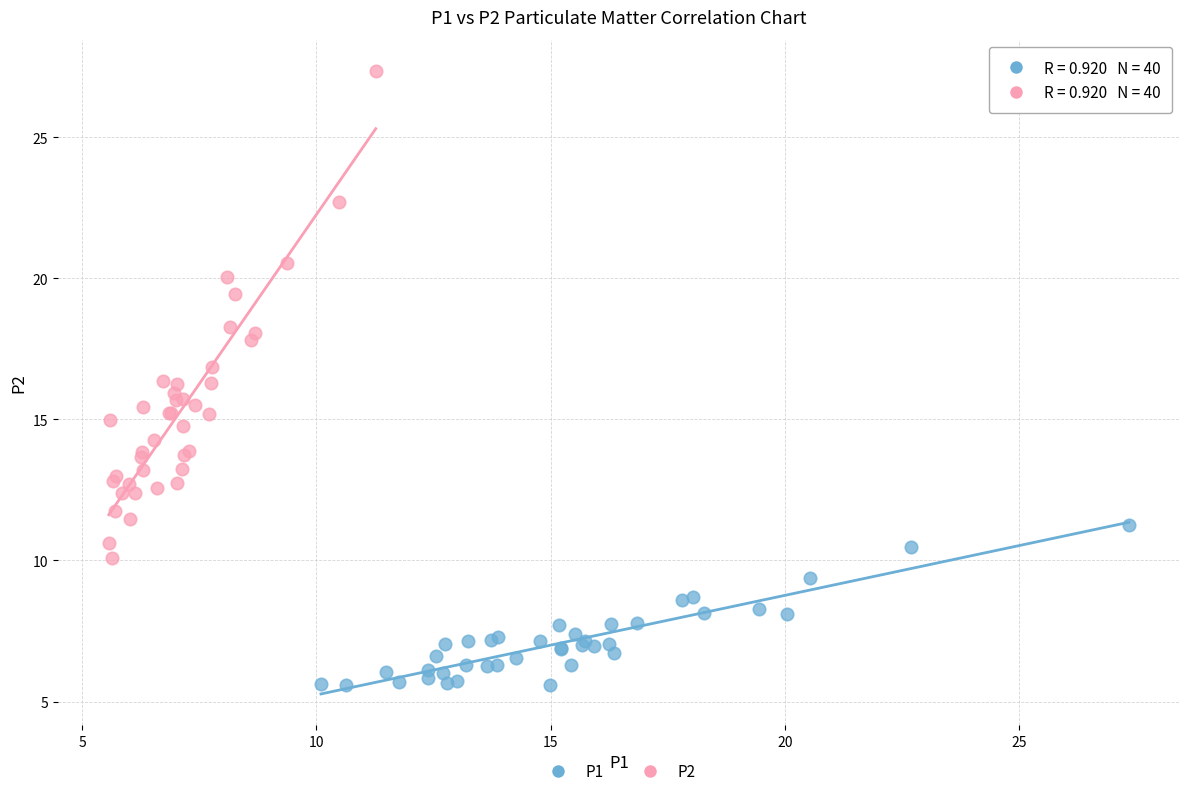

Which series has the widest spread of Y values?

P2